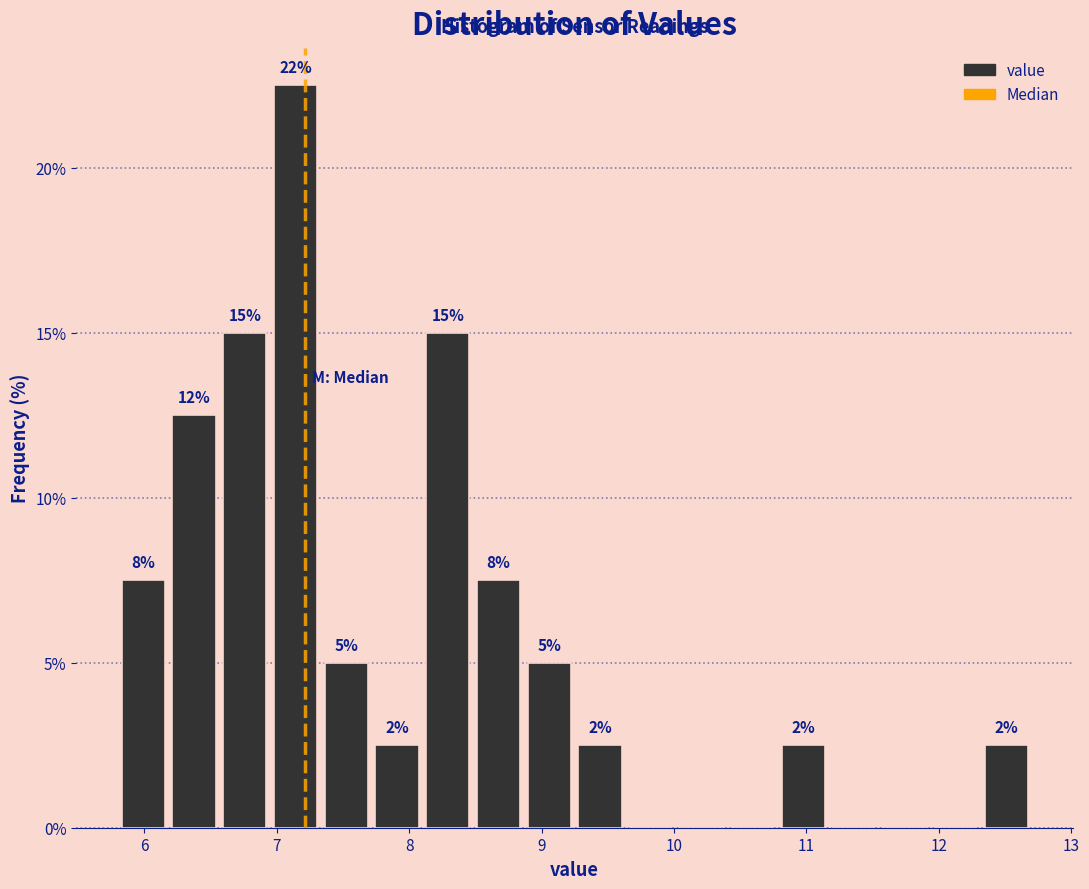

Around what value on the x-axis is the tallest bar? Give the approximate position of its centre, as read against the axis.

7.1